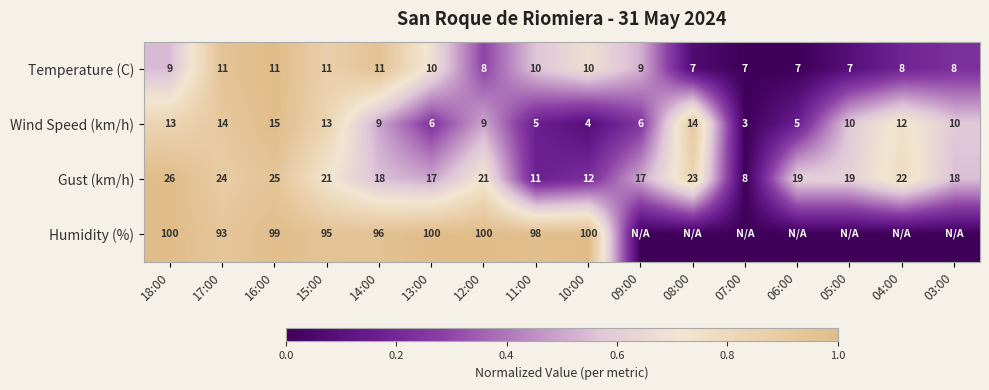

Which category has the highest value in the Wind Speed (km/h) series?

16:00